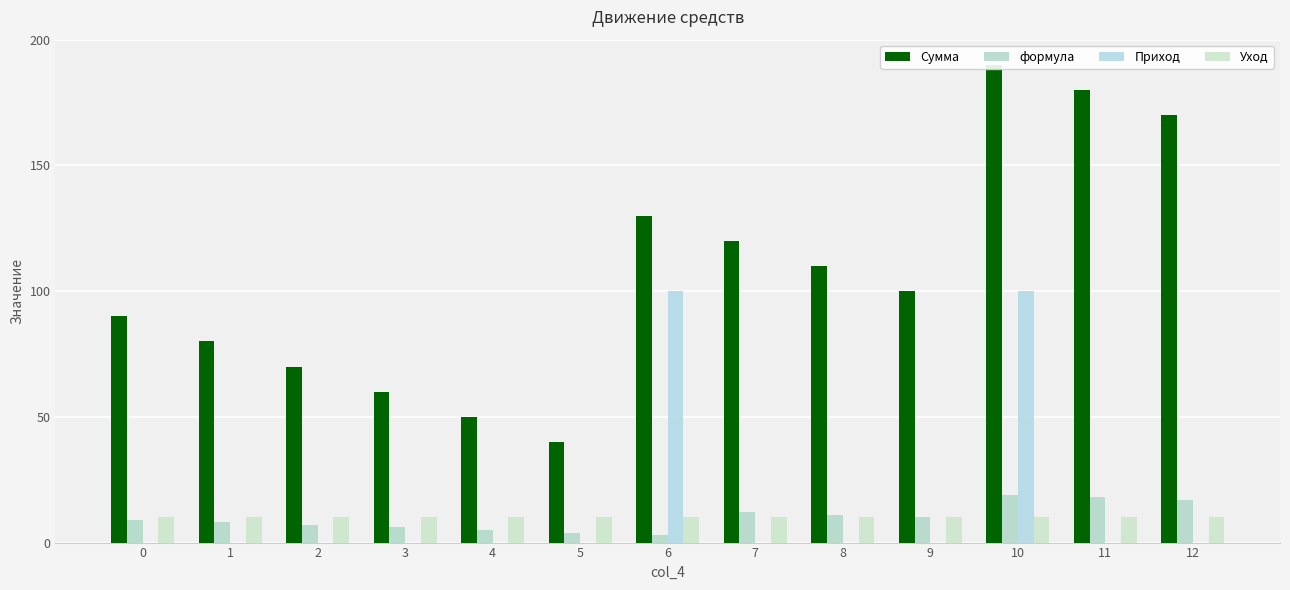

Is it true that Уход equals 10 at 11?

True